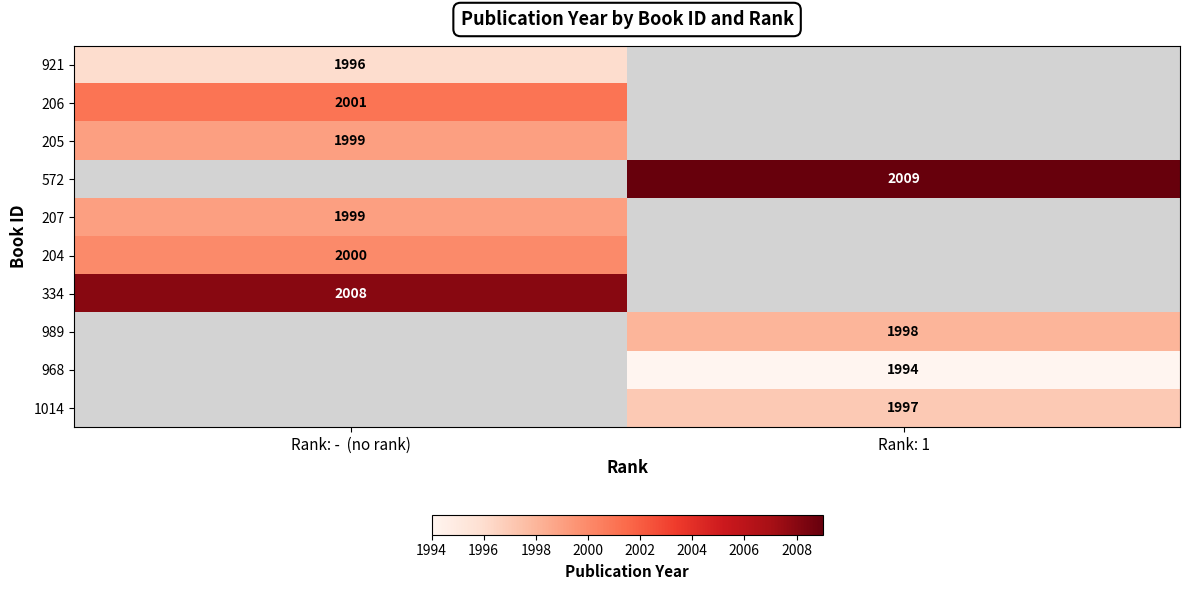

The value of 921 at Rank: -  (no rank) is 461. True or false?

False